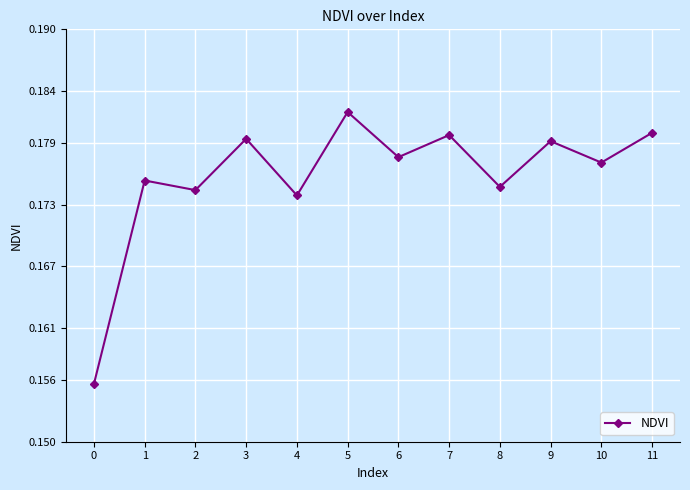

The value at 3 is 0.3. True or false?

False